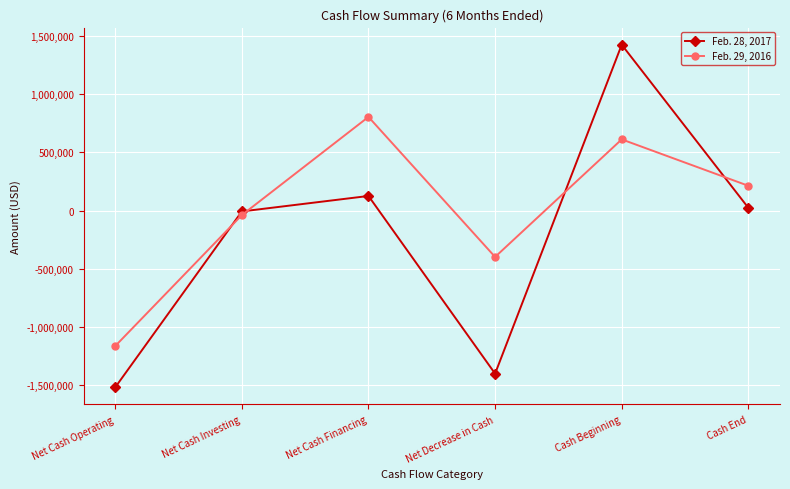

What are all the series names shown in the legend?

Feb. 28, 2017, Feb. 29, 2016